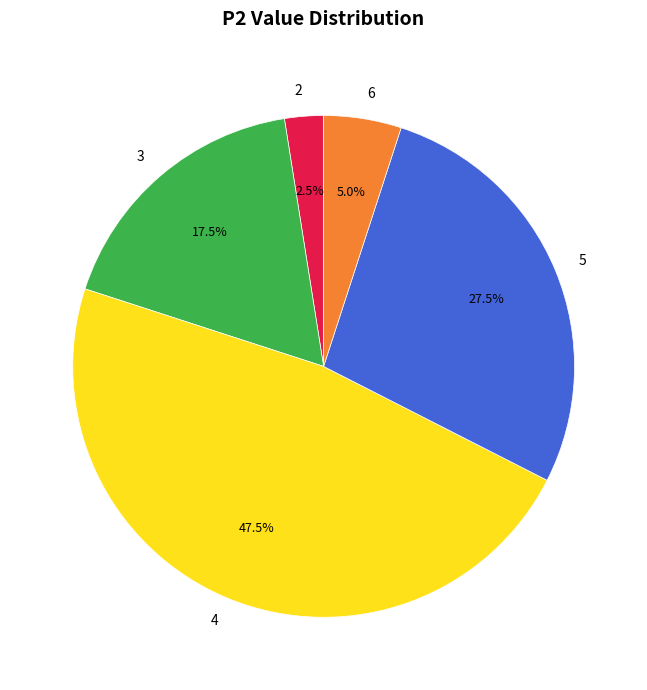

Is the sum of 4 and 5 greater than half?

Yes